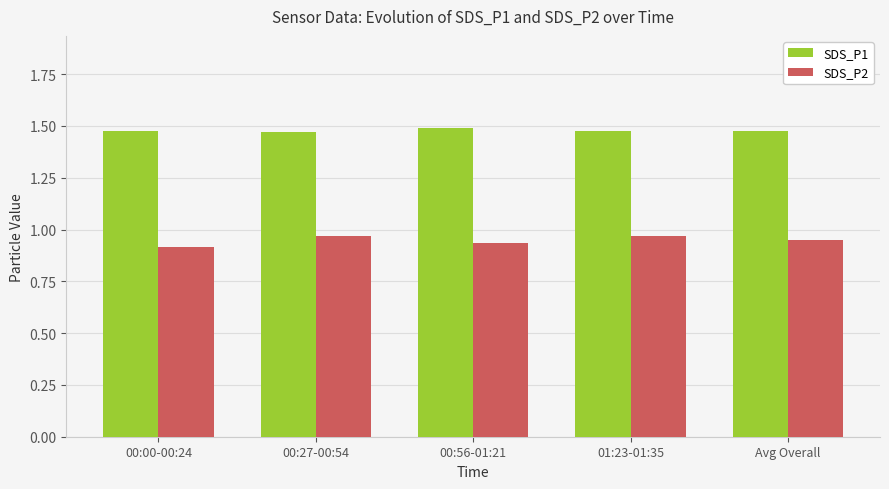

Rank the series by their maximum value, from lowest to highest.

SDS_P2, SDS_P1